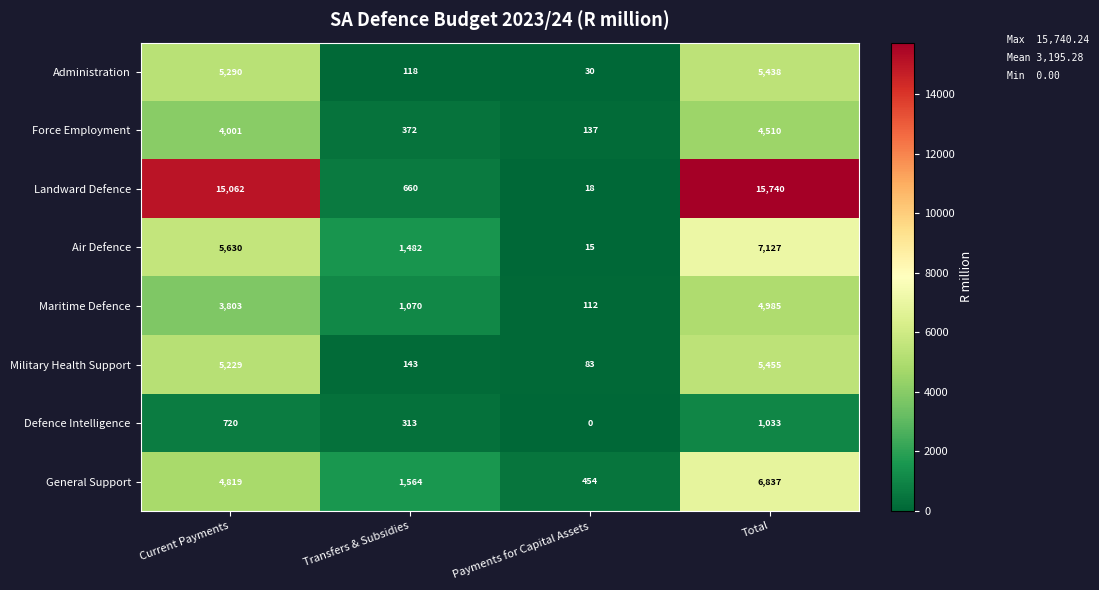

At how many categories does at least one series exceed 3565?

2